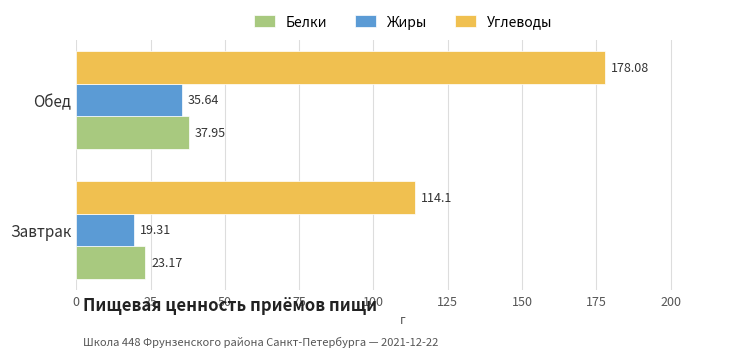

What is the difference between the maximum and minimum values in the Белки series?

14.8